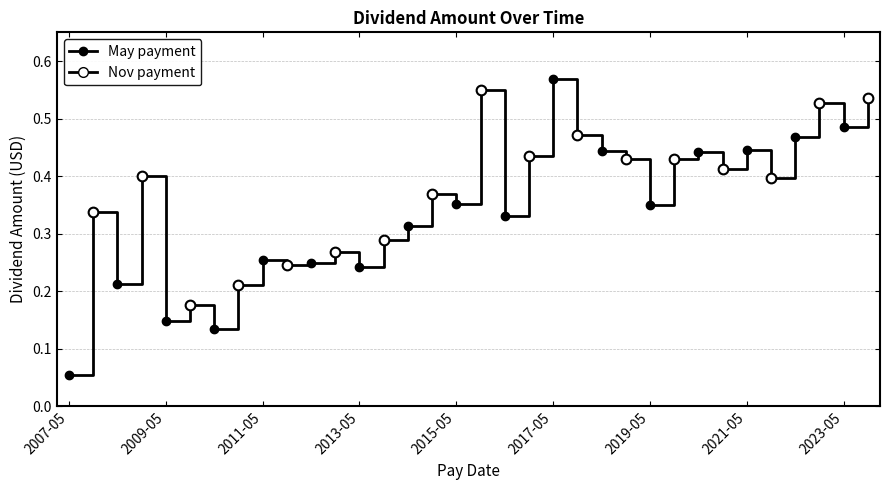

Where is the data nearest to the value 0?

2007-05